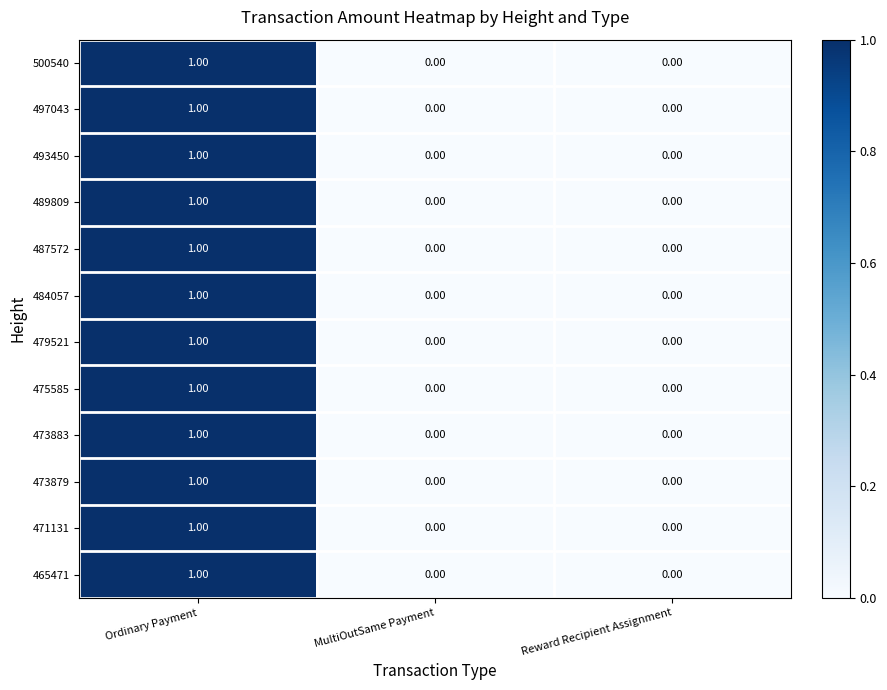

What is the total value across all series at Ordinary Payment?

12